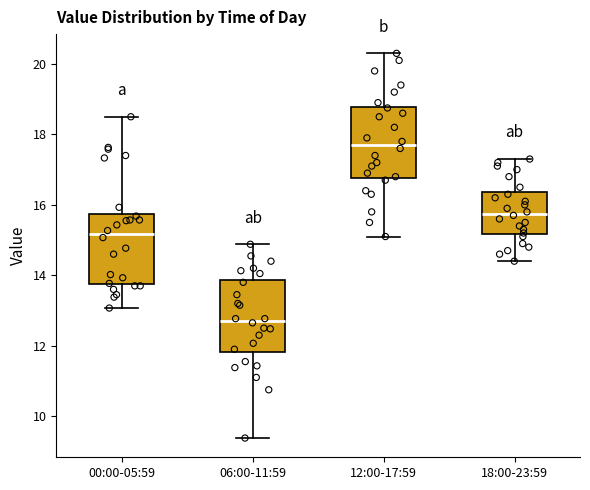

Where is the upper edge of the box for 18:00-23:59 on the y-axis? The values are not printed on the chart, so give them approximately, as read against the axis.

16.4